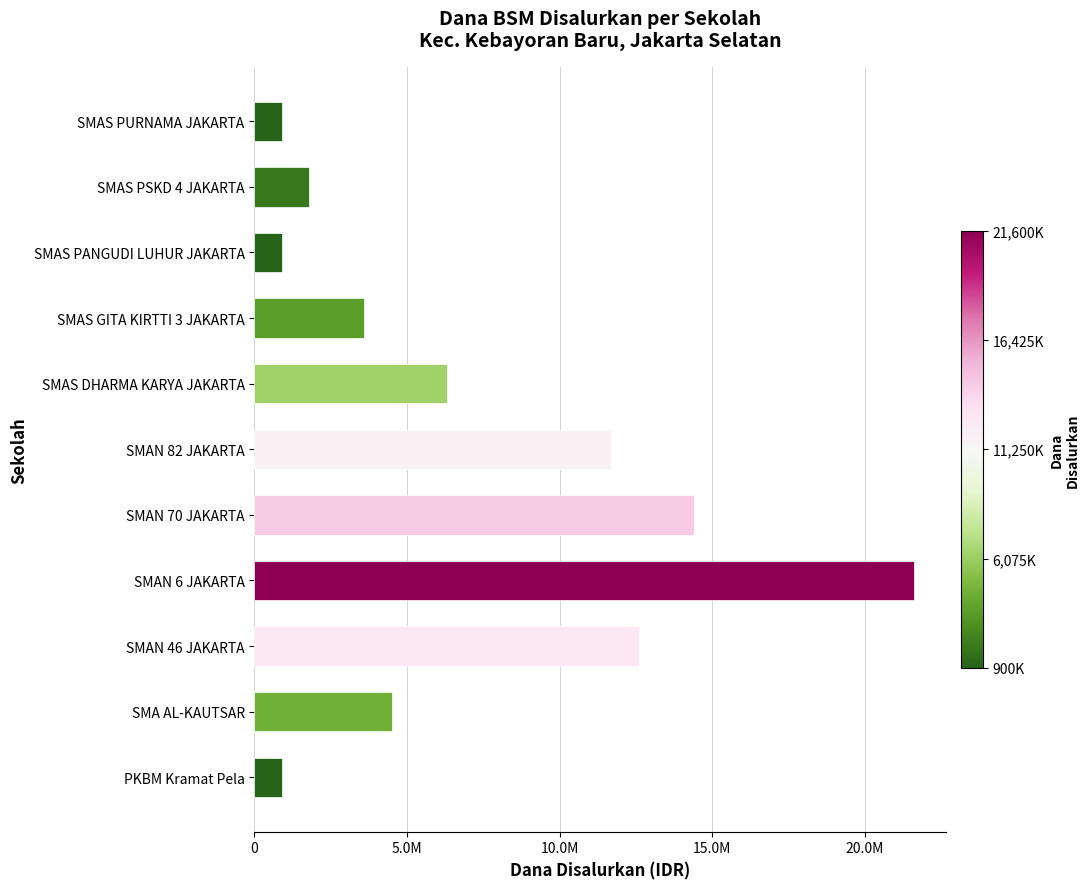

What is the difference between the maximum and minimum values?

20700000